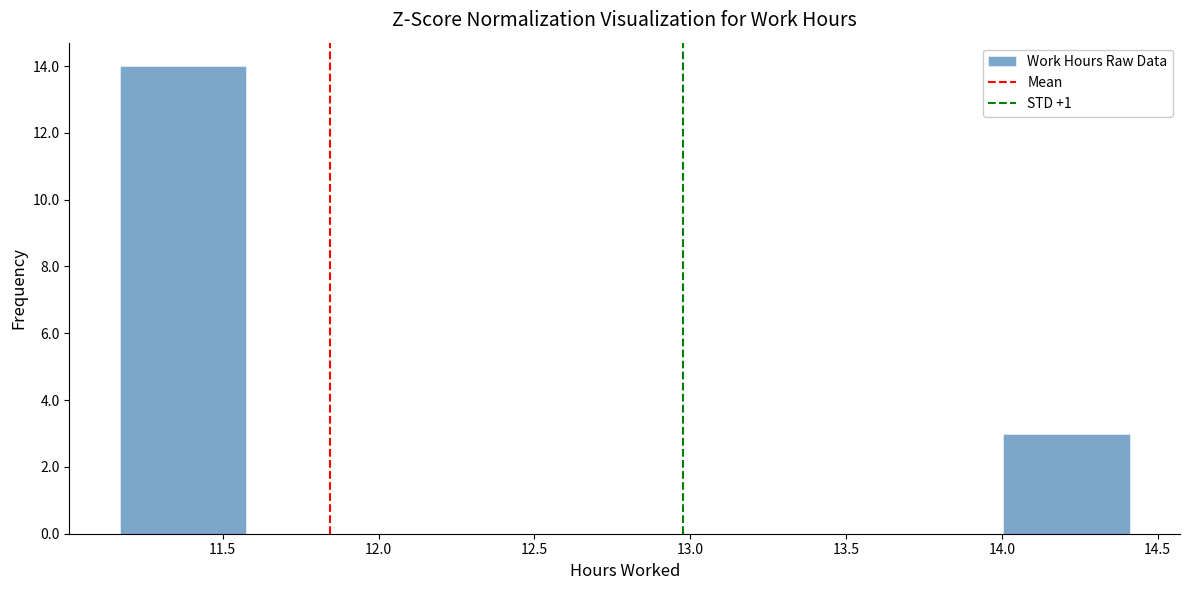

Reading left to right, list every bar in this chart as the range it spans on the x-axis followed by its height. Neither the bar edges nor the heights are printed on the chart, so give them approximately, as read against the axes.

11.170 to 11.575: 14
11.575 to 11.980: 0
11.980 to 12.385: 0
12.385 to 12.790: 0
12.790 to 13.195: 0
13.195 to 13.600: 0
13.600 to 14.005: 0
14.005 to 14.410: 3